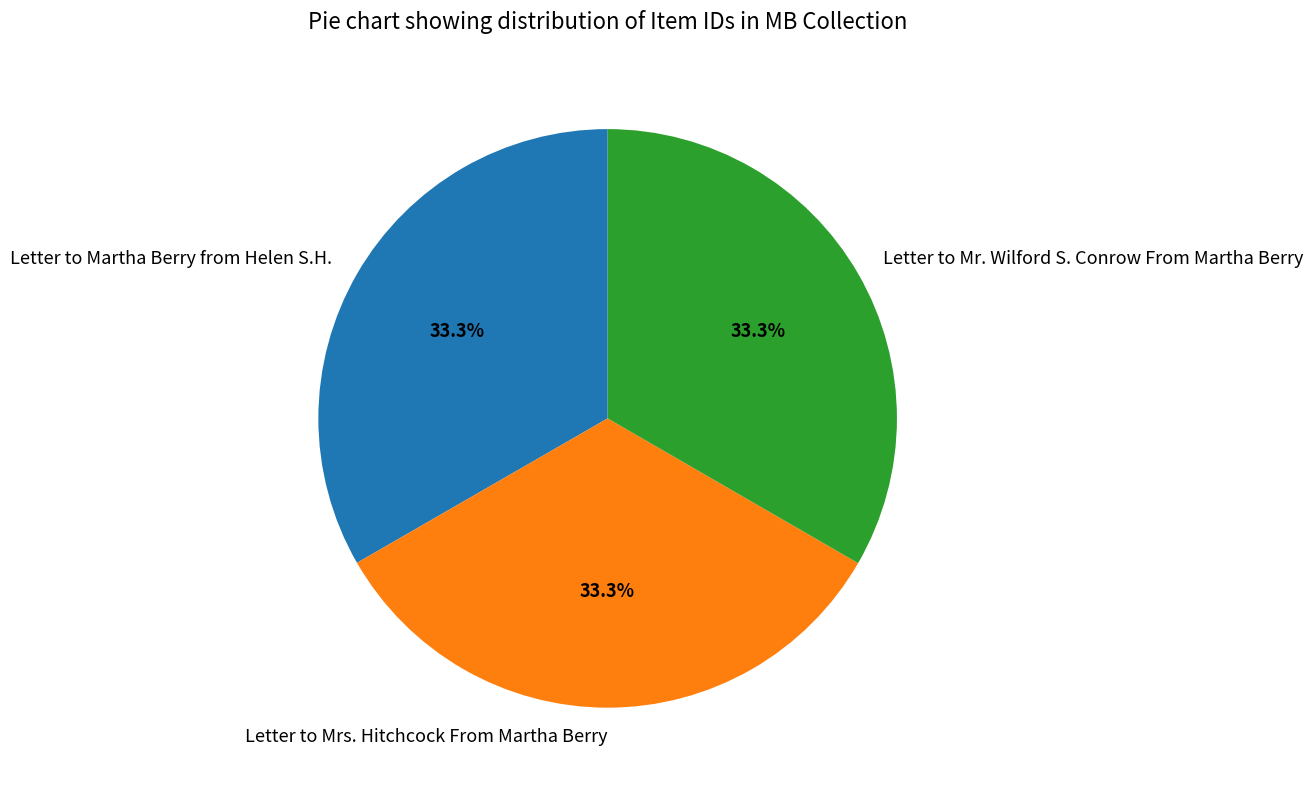

How many segments does this pie chart have?

3